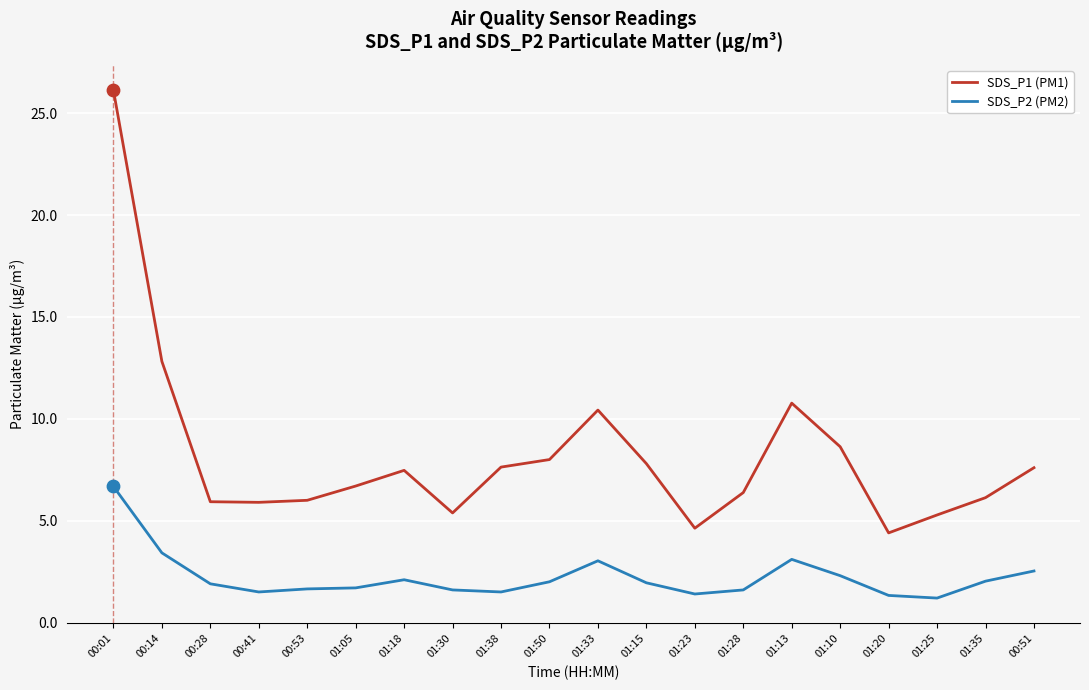

At how many categories does at least one series exceed 25?

1